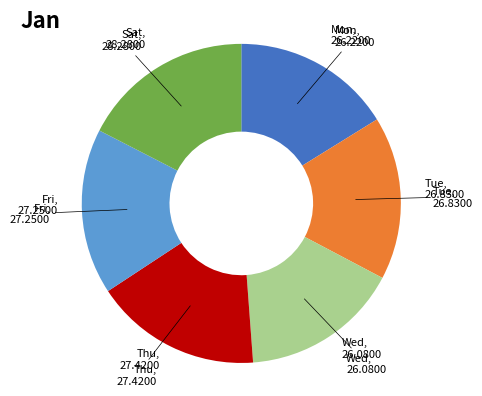

Is there any slice that represents more than half of the pie?

No